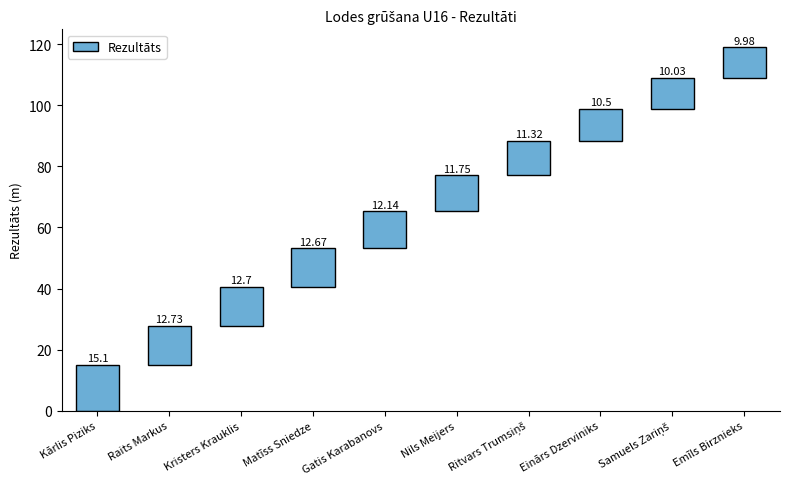

Reading left to right, what are all the values shown in this chart?

Kārlis Piziks=15.1	Raits Markus=12.7	Kristers Krauklis=12.7	Matīss Sniedze=12.7	Gatis Karabanovs=12.1	Nils Meijers=11.8	Ritvars Trumsiņš=11.3	Einārs Dzerviniks=10.5	Samuels Zariņš=10.0	Emīls Birznieks=10.0